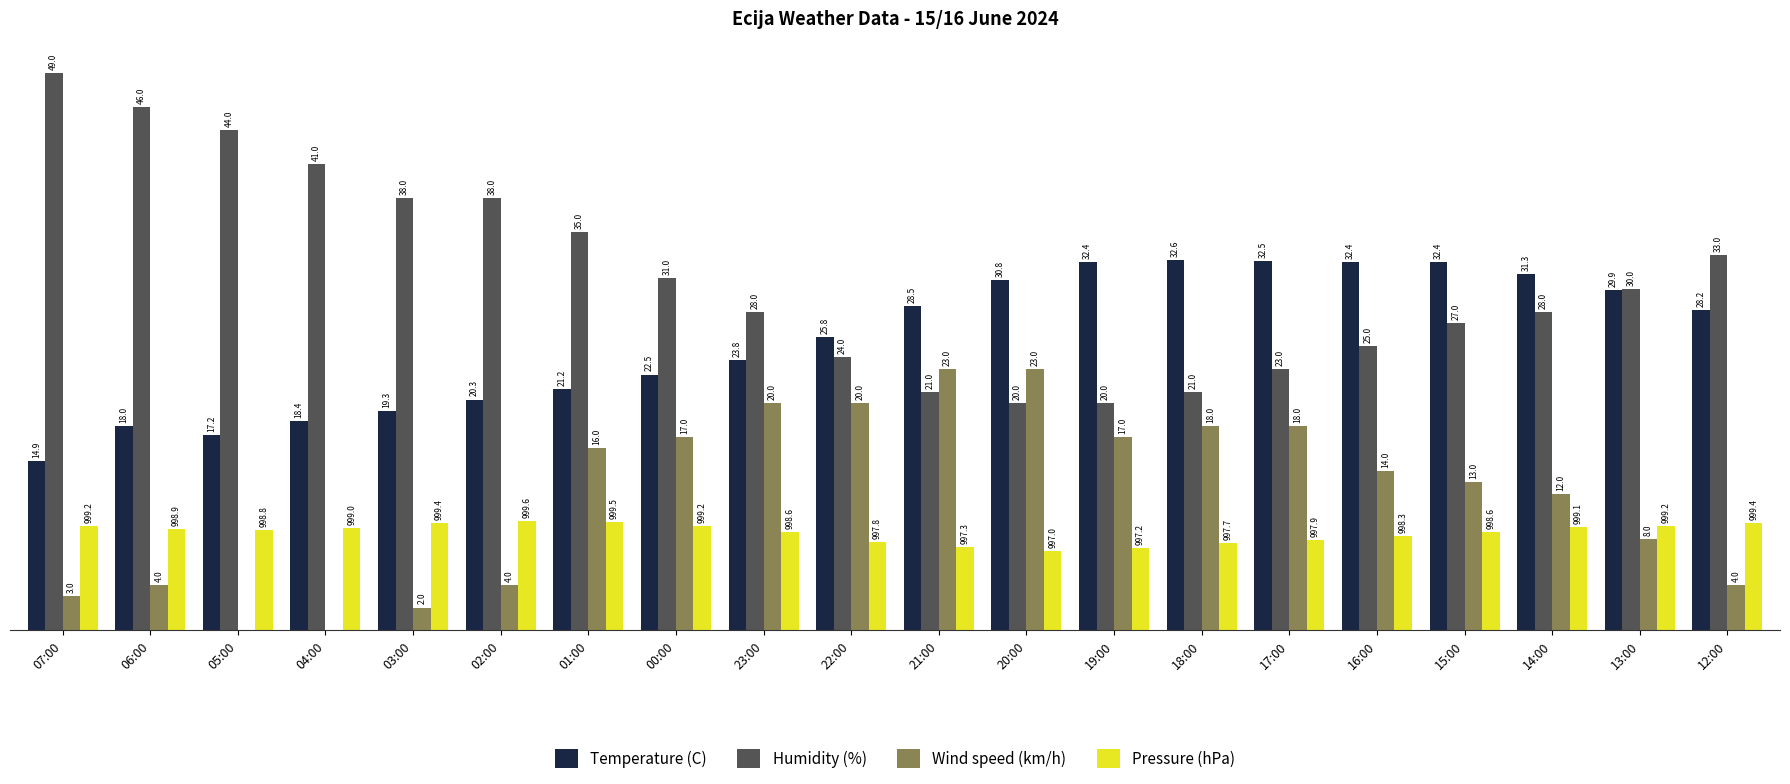

At which label does Pressure (hPa) first exceed 8?

07:00